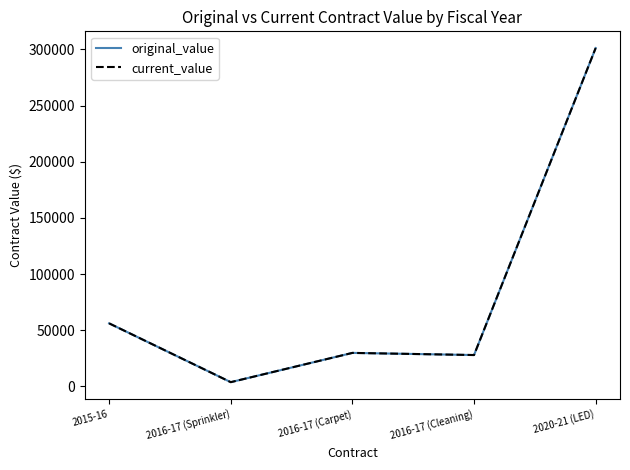

What is the minimum value shown in the chart?

3832.5